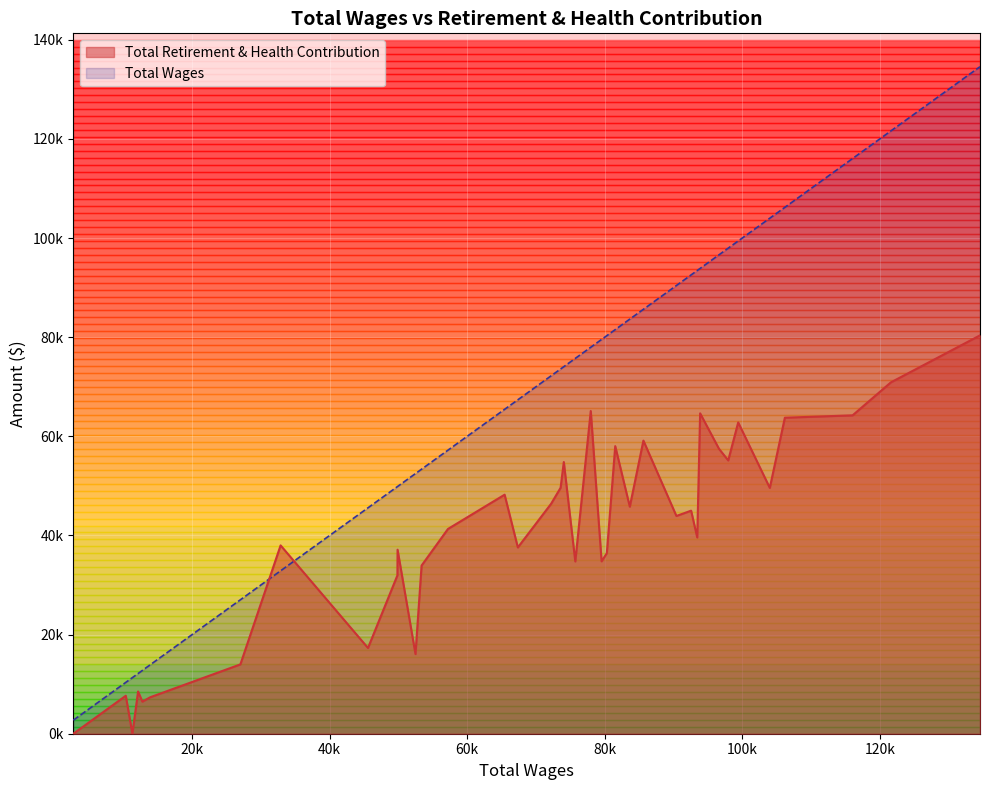

How many positive values does the Total Retirement & Health Contribution series have?

36